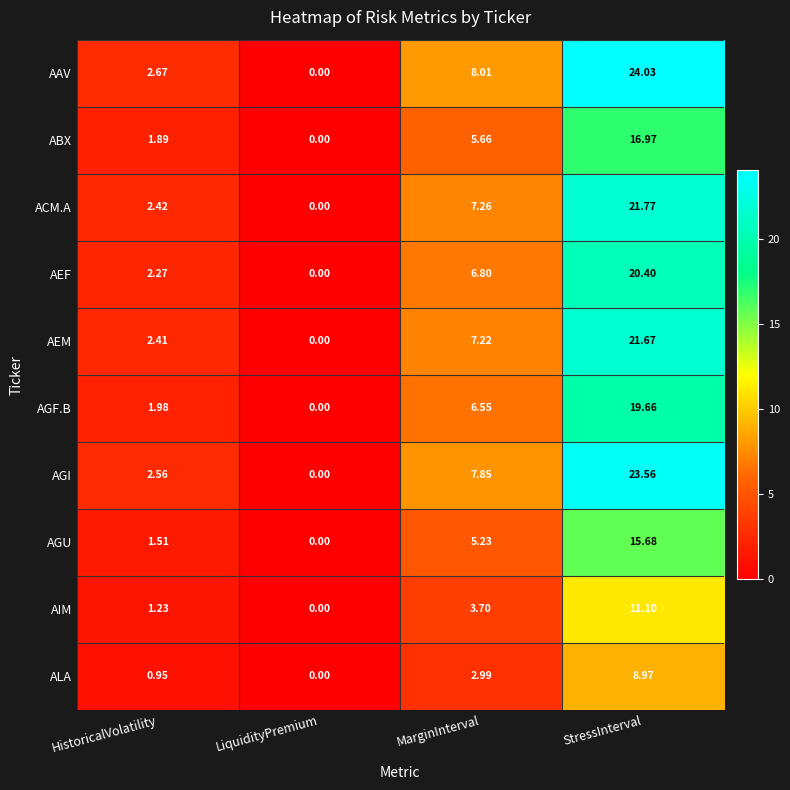

At which category is the sum across all series the highest?

StressInterval